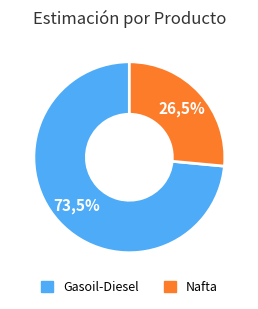

To the nearest percent, what percentage of the pie is Gasoil-Diesel?

74%